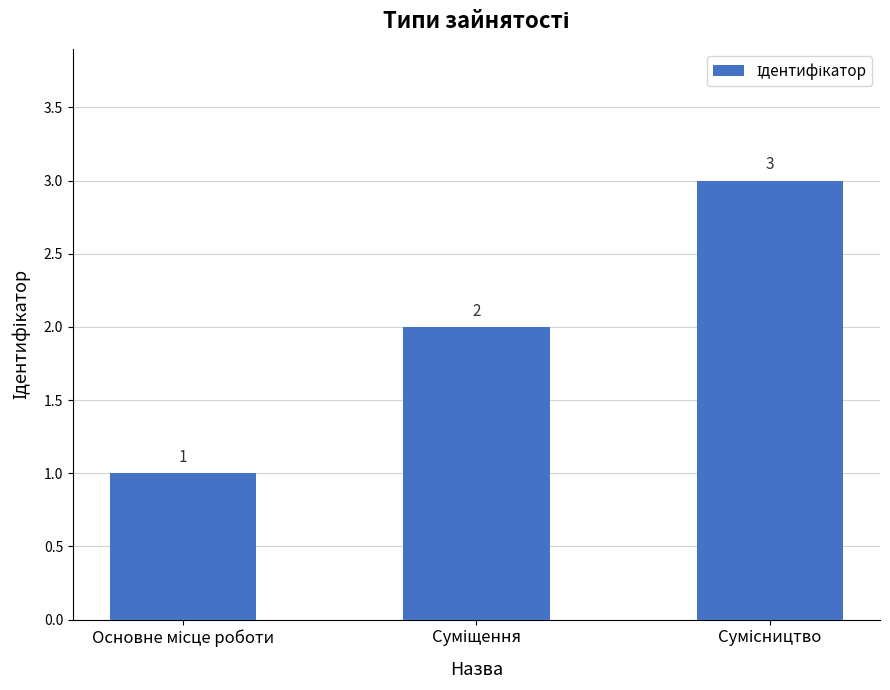

How many bars are there in total?

3